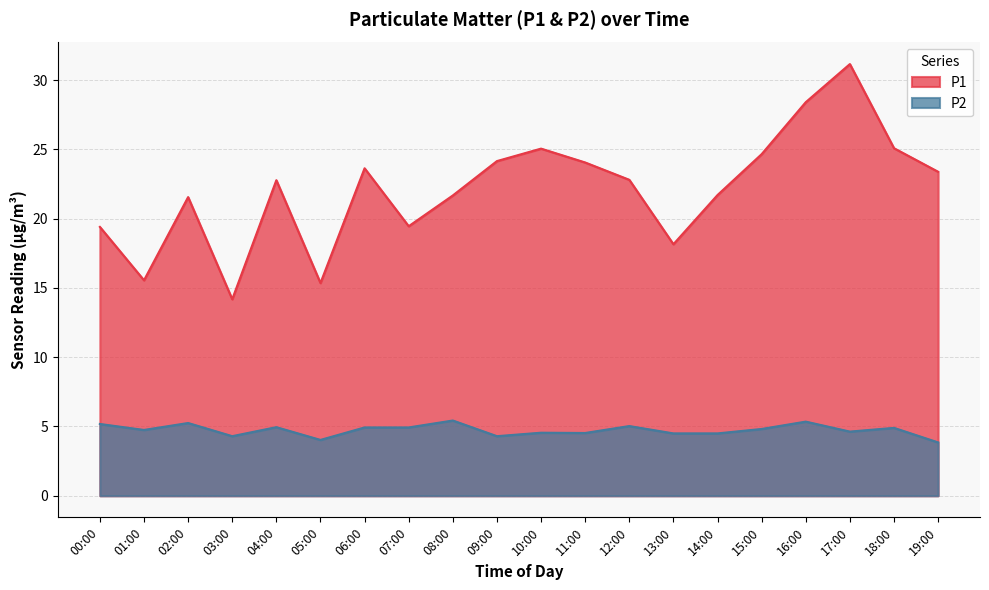

How many data points in P1 are less than 22?

9